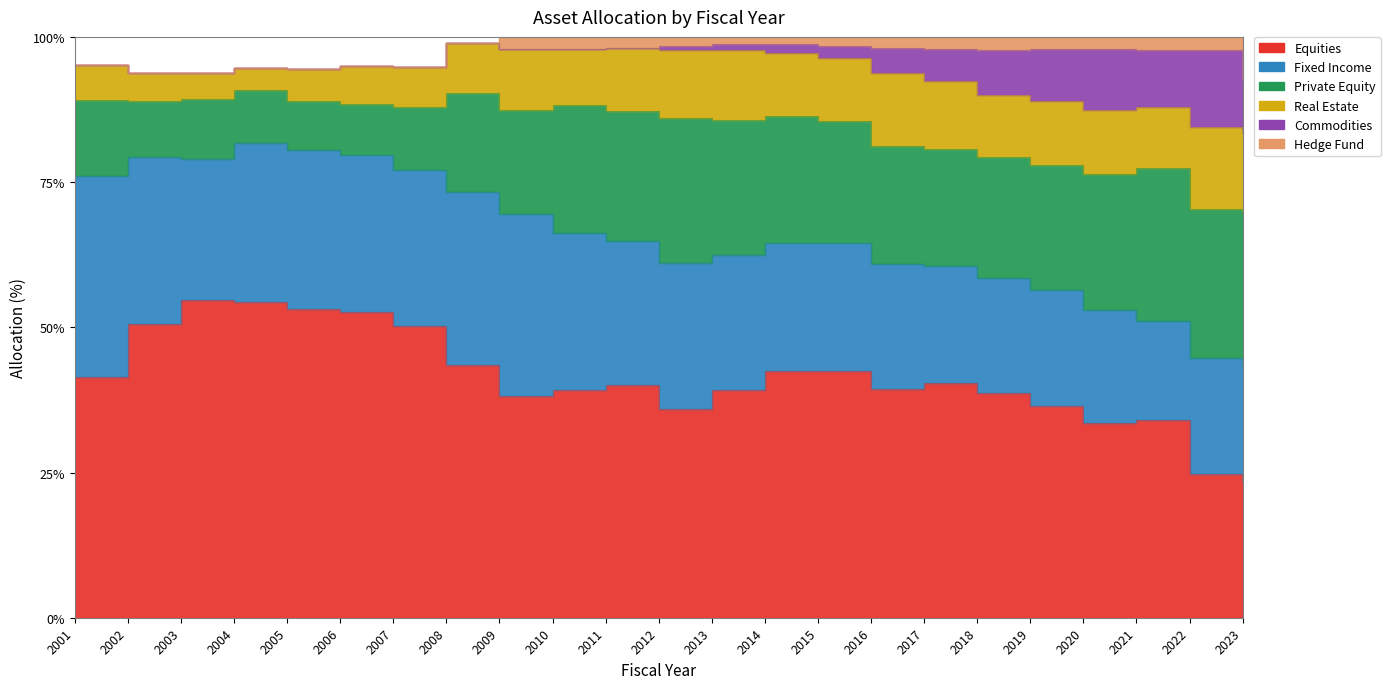

Is it true that Real Estate equals 6.3 at 2003?

False